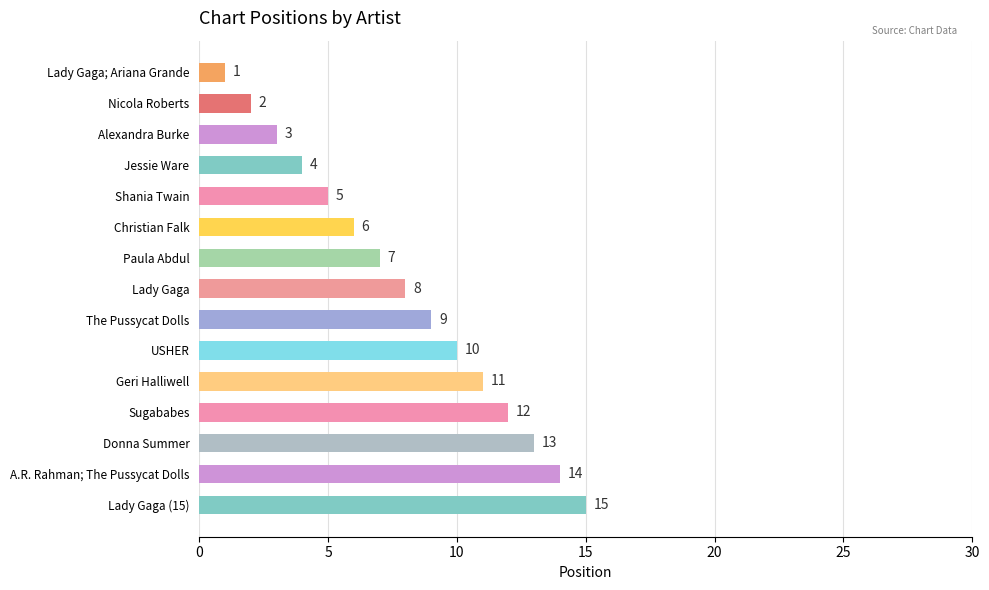

The value at Lady Gaga (15) is 23. True or false?

False